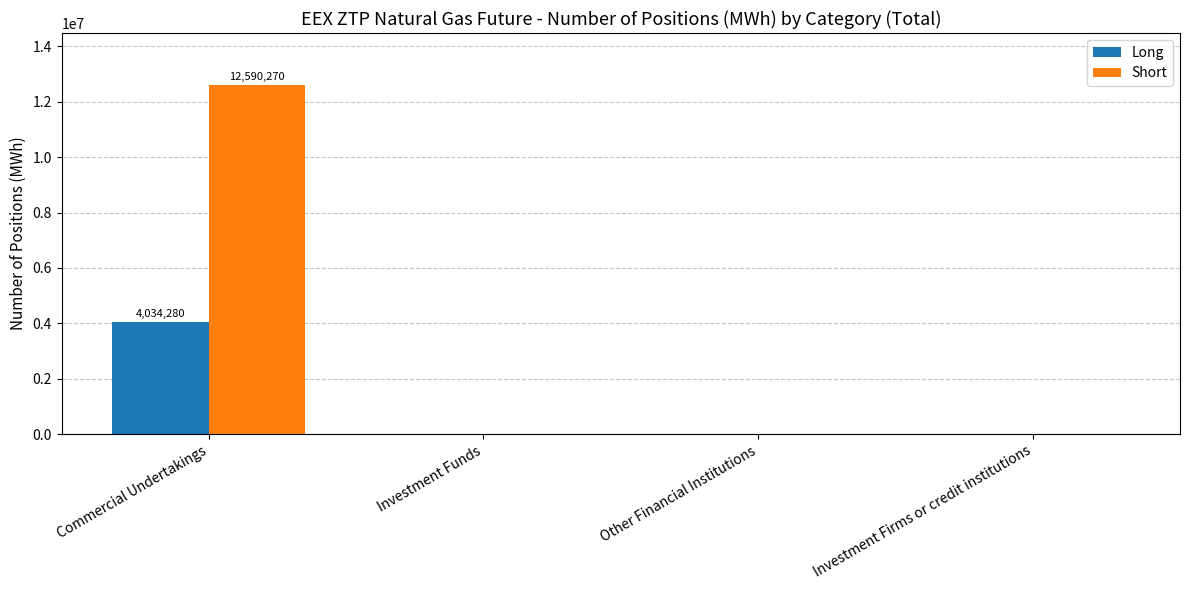

What is the approximate value of Short at Commercial Undertakings?

12590270